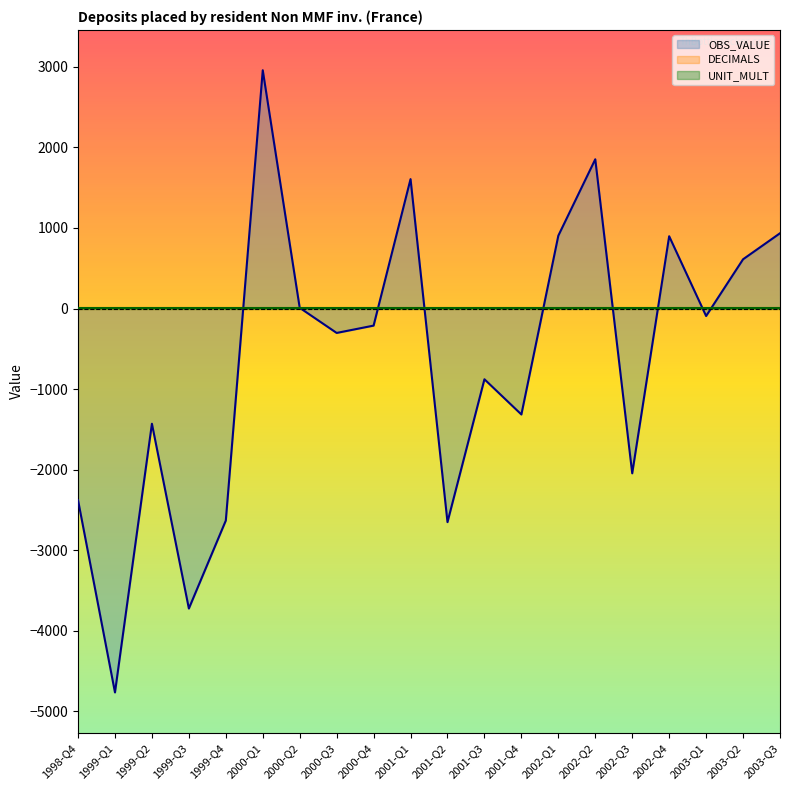

What is the total value across all series at 1999-Q4?

-2623